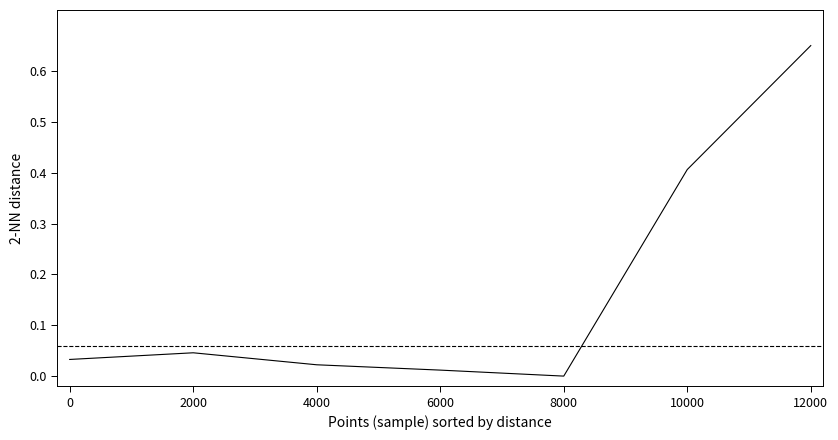

True or false: the data shows 0.0 at 4000.

True